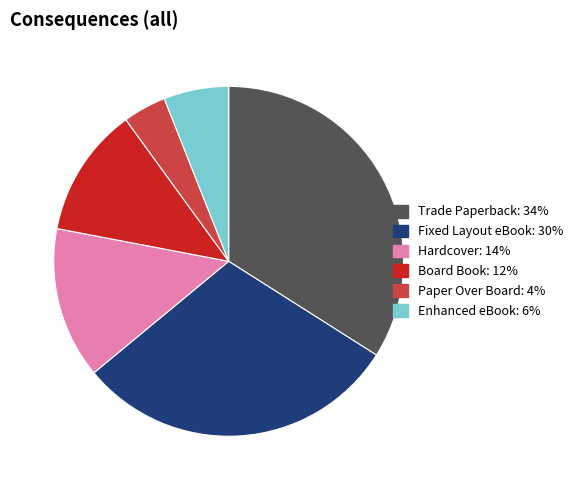

Is there a majority slice in this chart?

No